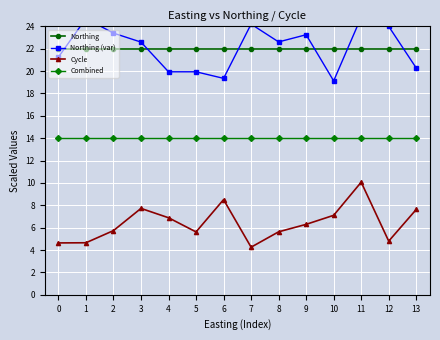

Which series has the largest total across all categories?

Northing (var)